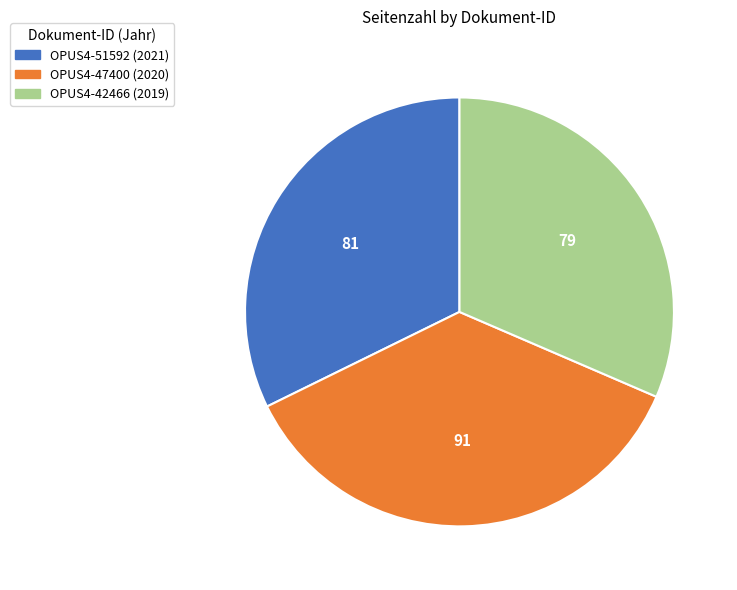

Is it true that OPUS4-51592 (2021) is 25% of the pie?

False